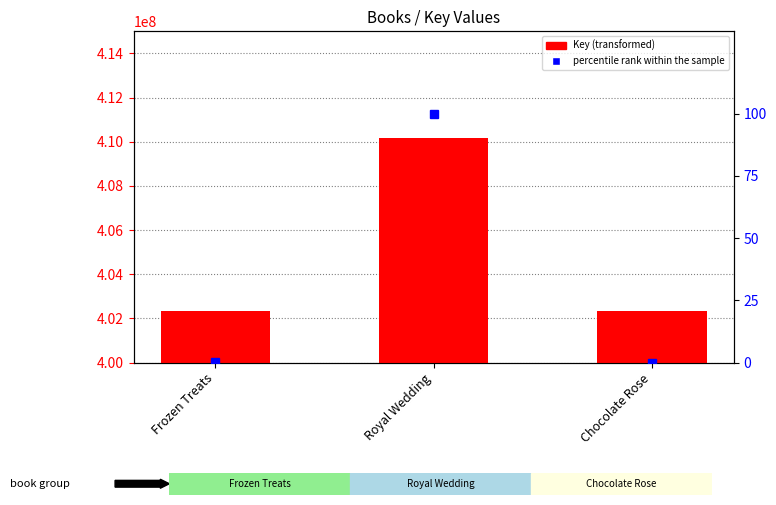

What is the label of the 2nd bar from the left?

Royal Wedding